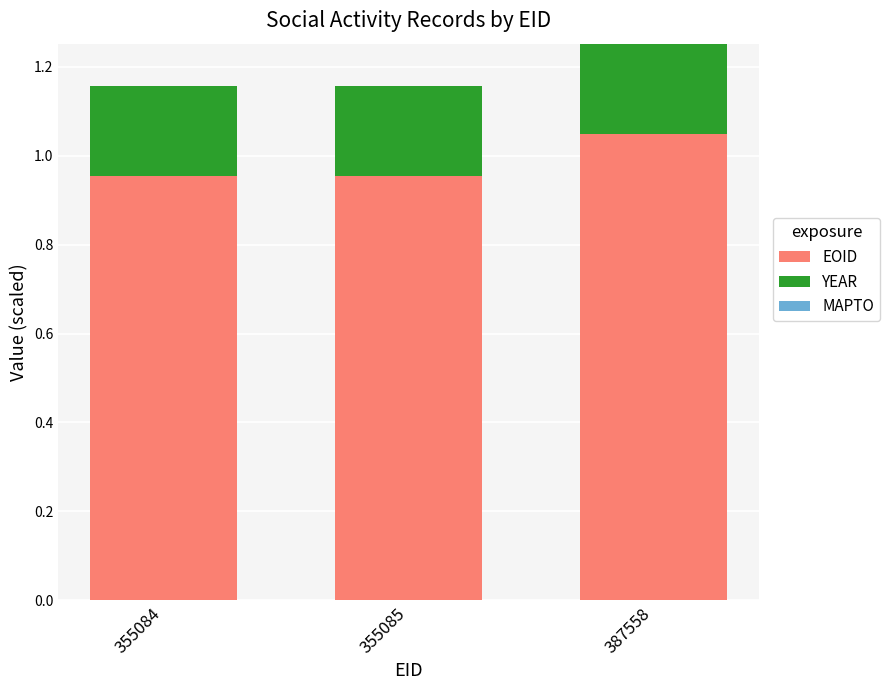

How many data points does each series have?

3